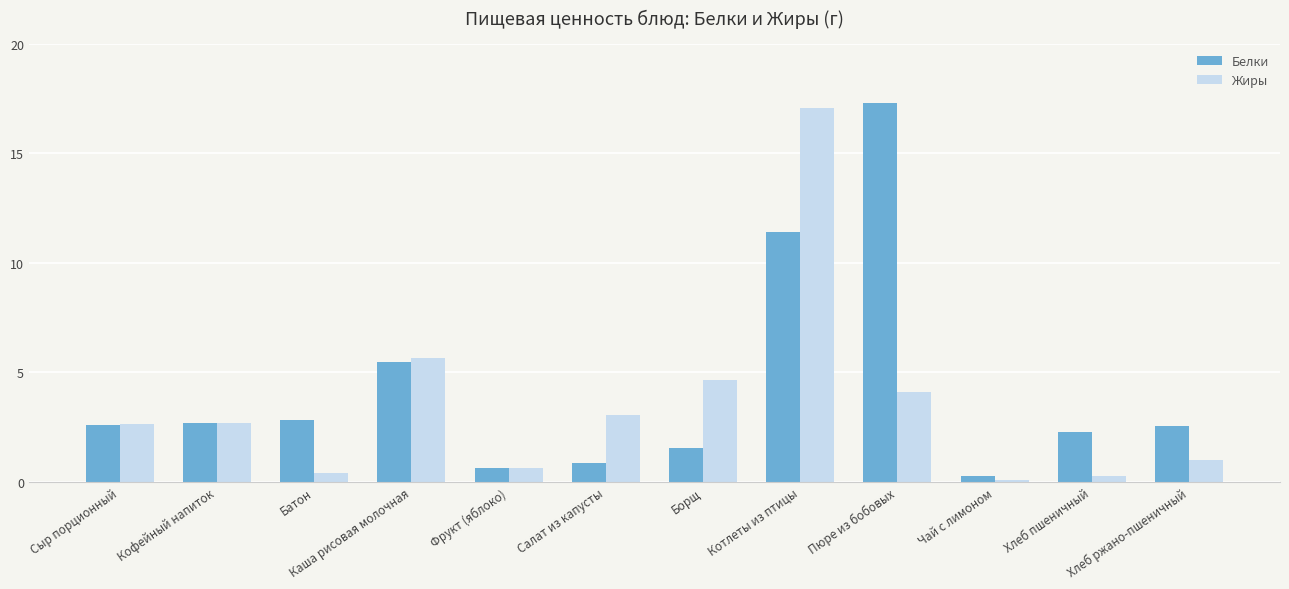

What is the maximum value shown in the chart?

17.3